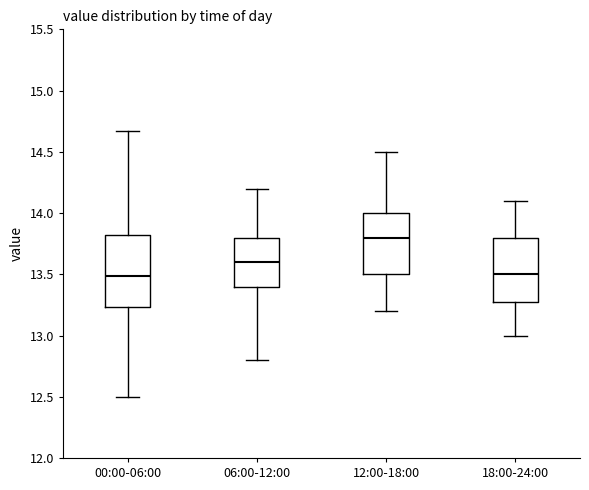

Reading left to right, transcribe this box plot: for each box, give where its median line is, the range the box spans, and where its two whiskers end, as read against the y-axis. The values are not printed on the chart, so give them approximately, as read against the axis.

00:00-06:00: median 13.50, box 13.25 to 13.80, whiskers 12.50 to 14.65
06:00-12:00: median 13.60, box 13.40 to 13.80, whiskers 12.80 to 14.20
12:00-18:00: median 13.80, box 13.50 to 14.00, whiskers 13.20 to 14.50
18:00-24:00: median 13.50, box 13.30 to 13.80, whiskers 13.00 to 14.10